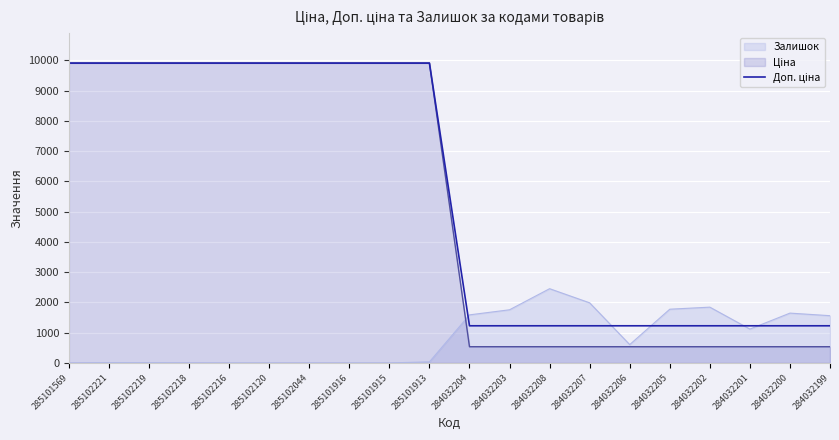

What is the spread (max minus min) of values at 285102120?

9908.5